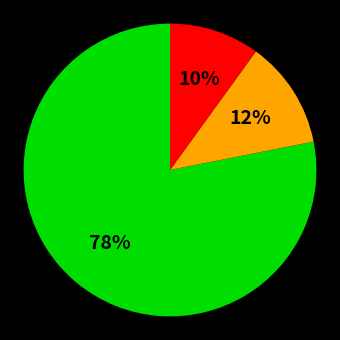

Does any single category account for the majority?

Yes